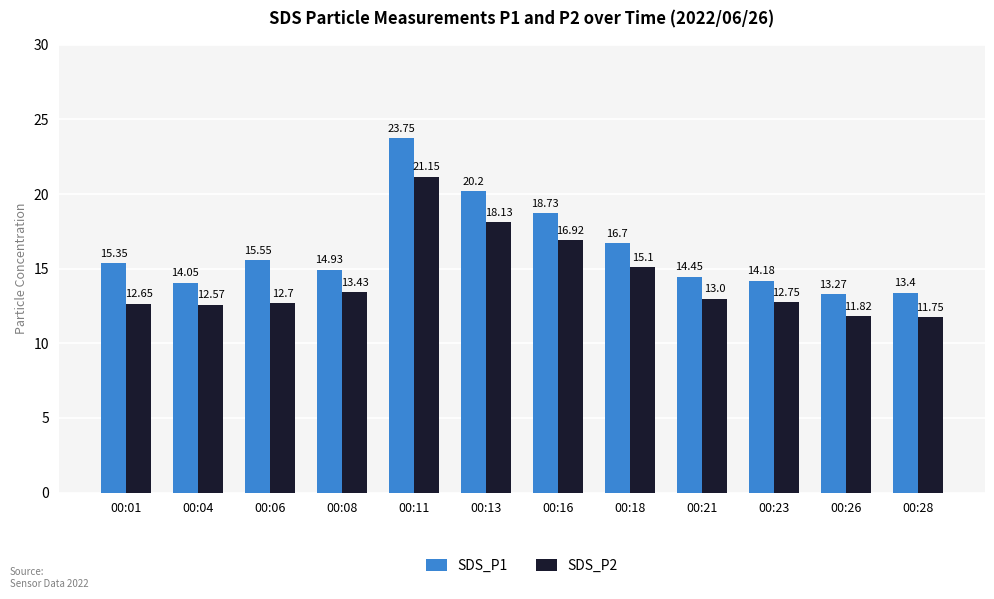

At which category is the sum across all series the highest?

00:11